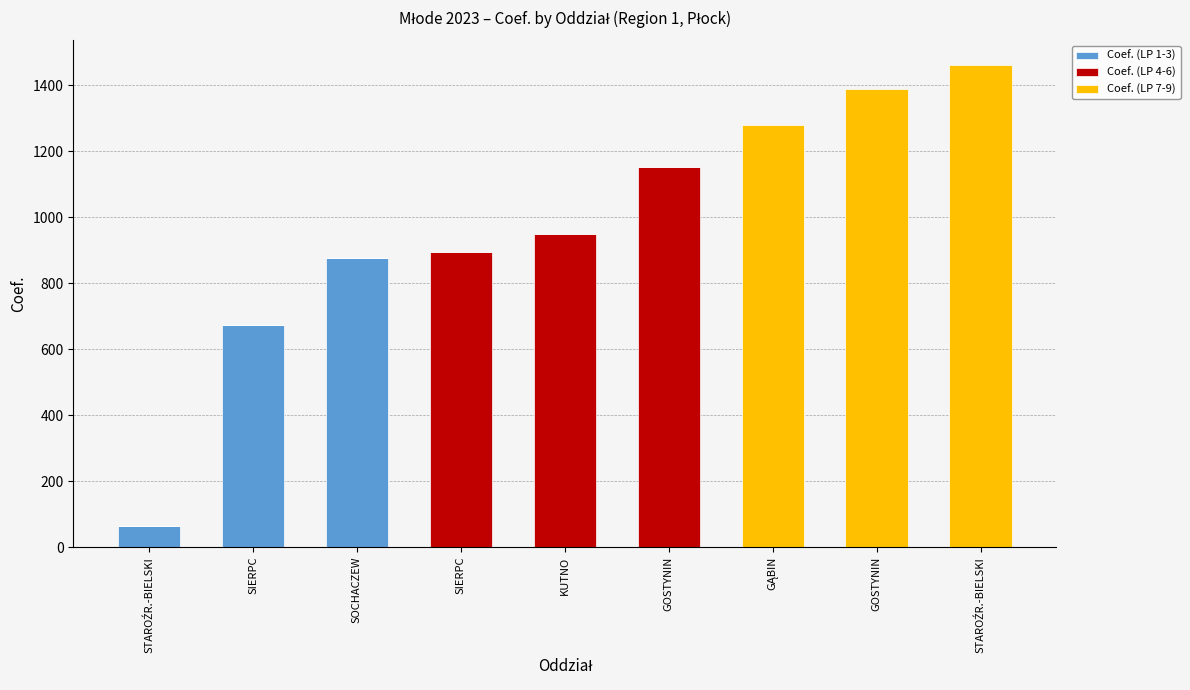

Are the bars horizontal?

No